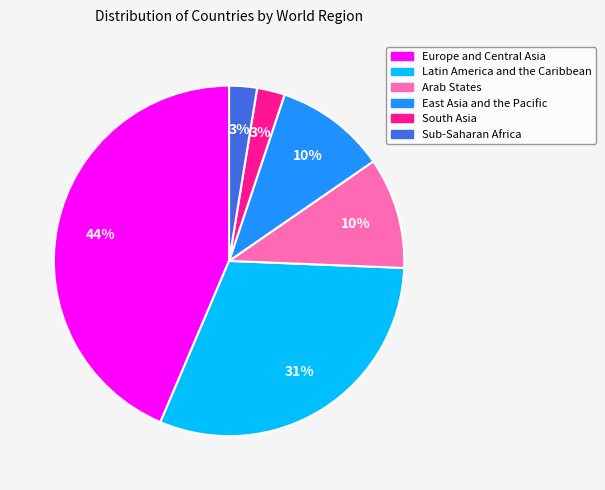

Which category has the biggest portion of the pie?

Europe and Central Asia